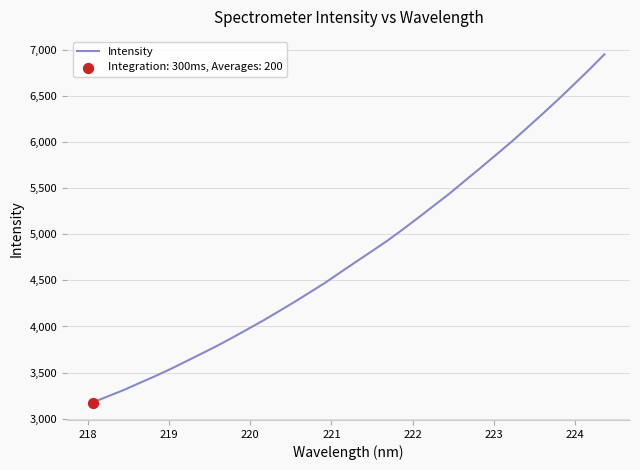

What is the difference between the maximum and minimum values?

3782.4